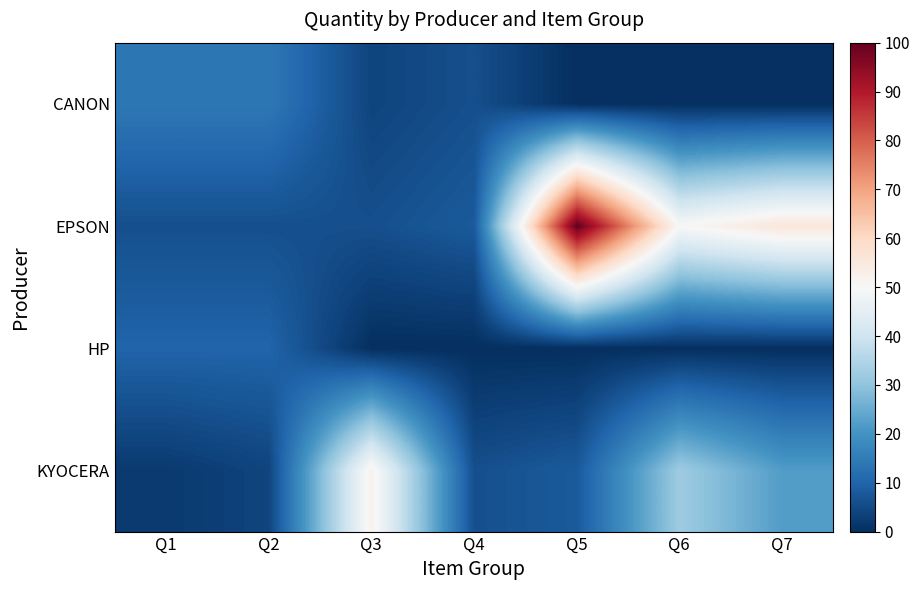

What is the difference between the highest and lowest values at Q1?

12.0